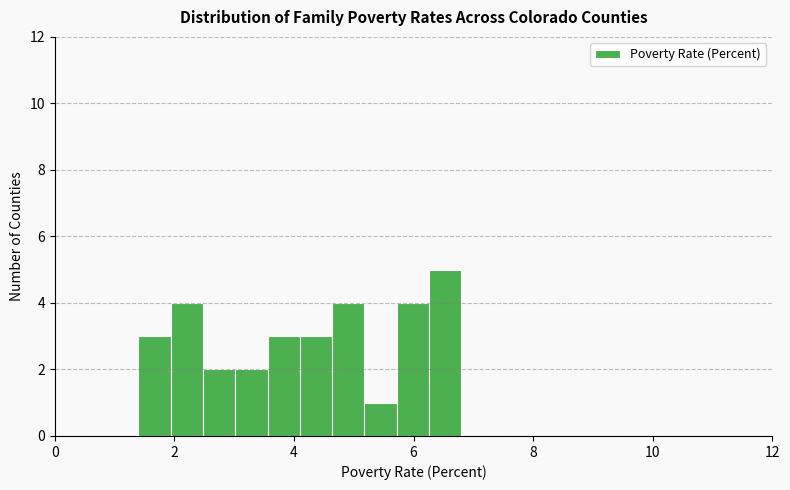

Read against the x-axis, roughly where is the centre of the tallest bar?

6.6